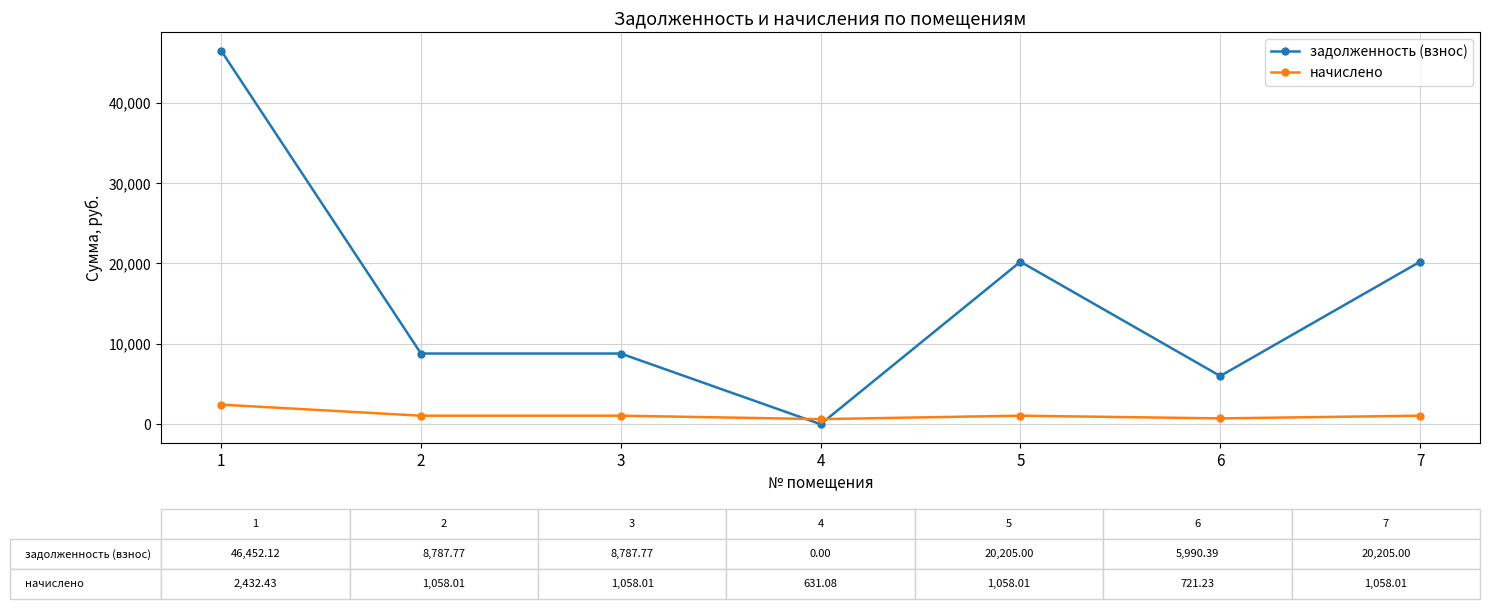

How many data points does each series have?

7